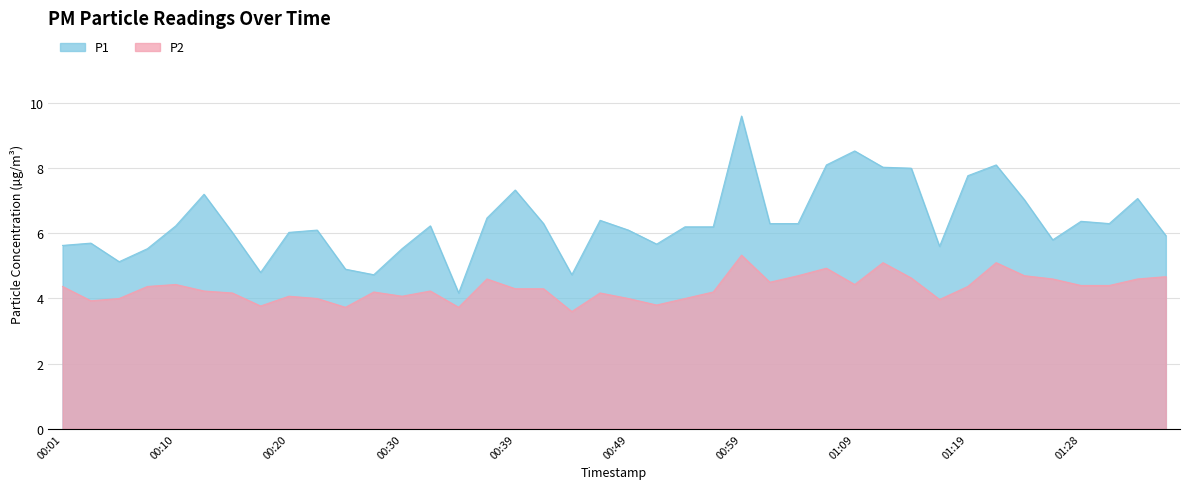

In P2, how many points are lower than both neighbors (excluding endpoints)?

10